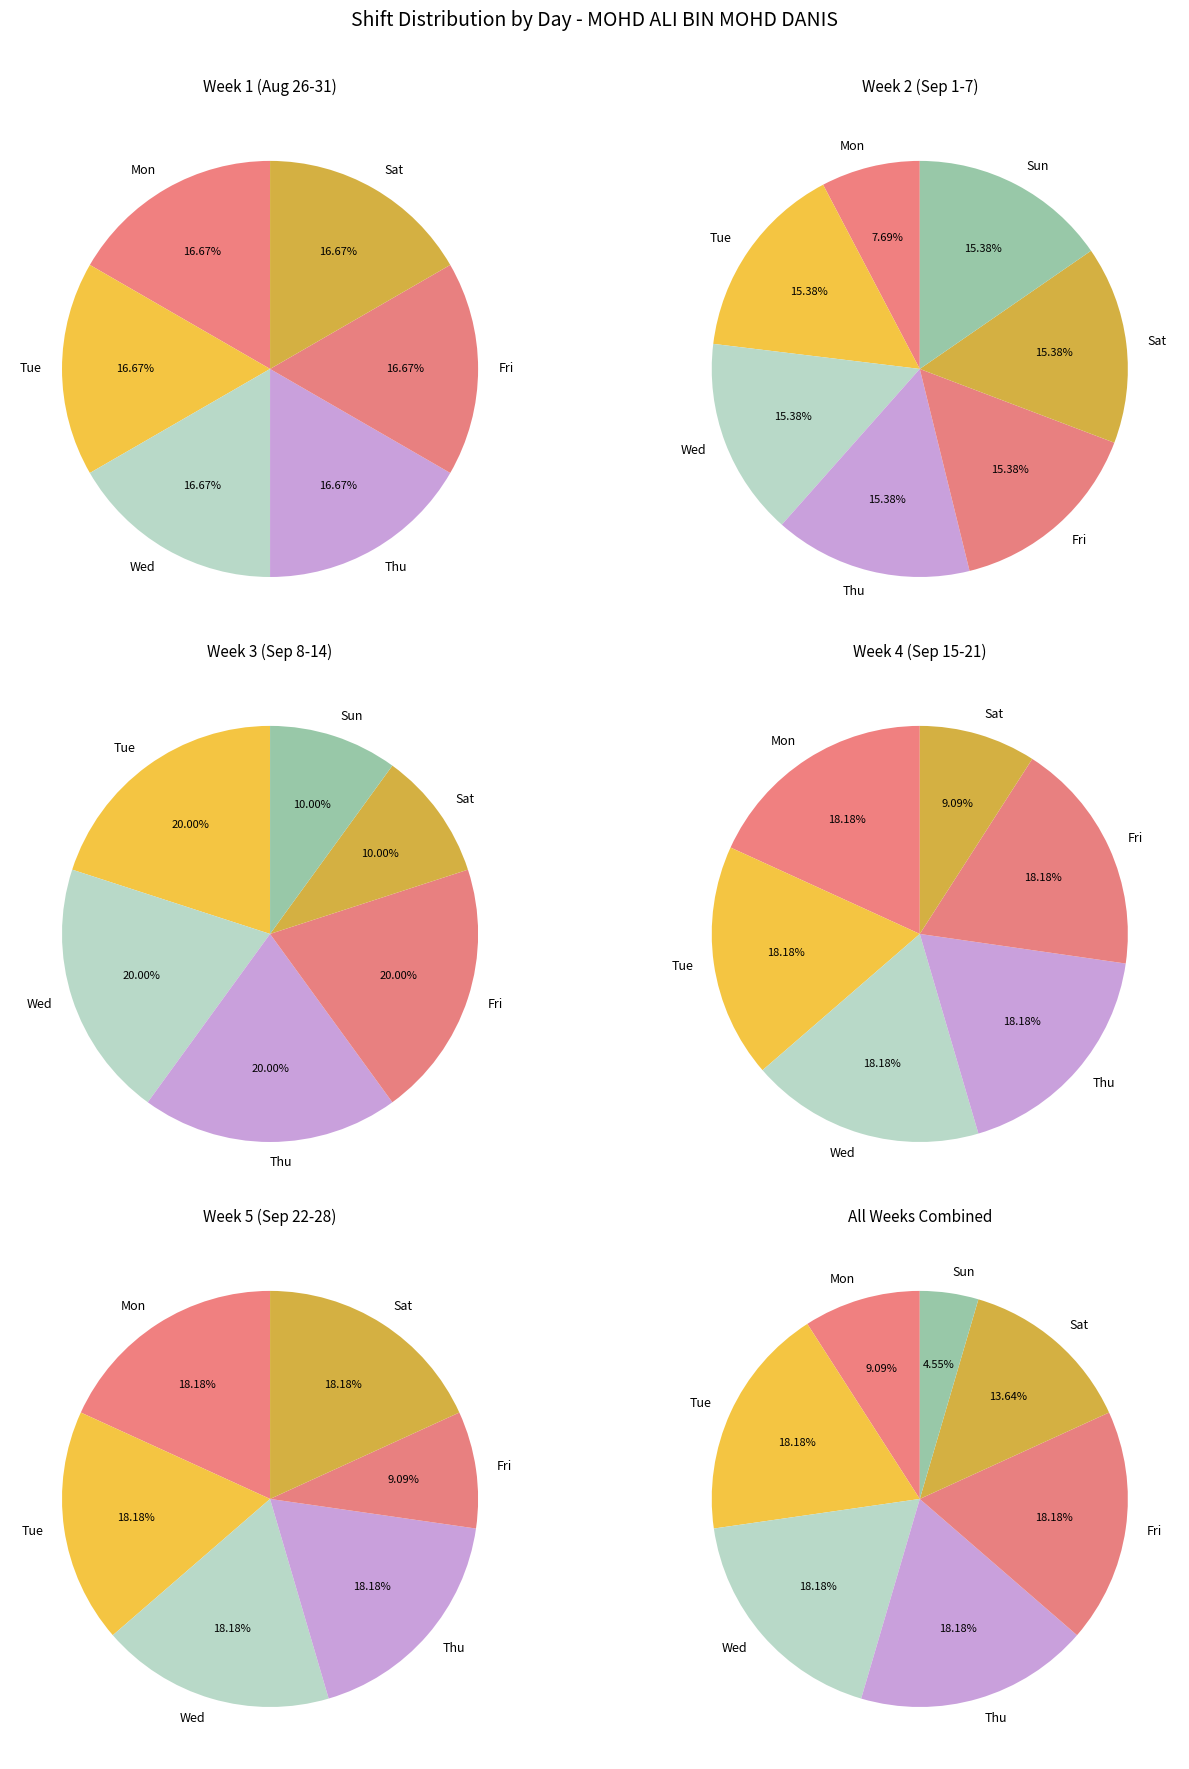

How many slices are in this pie chart?

7